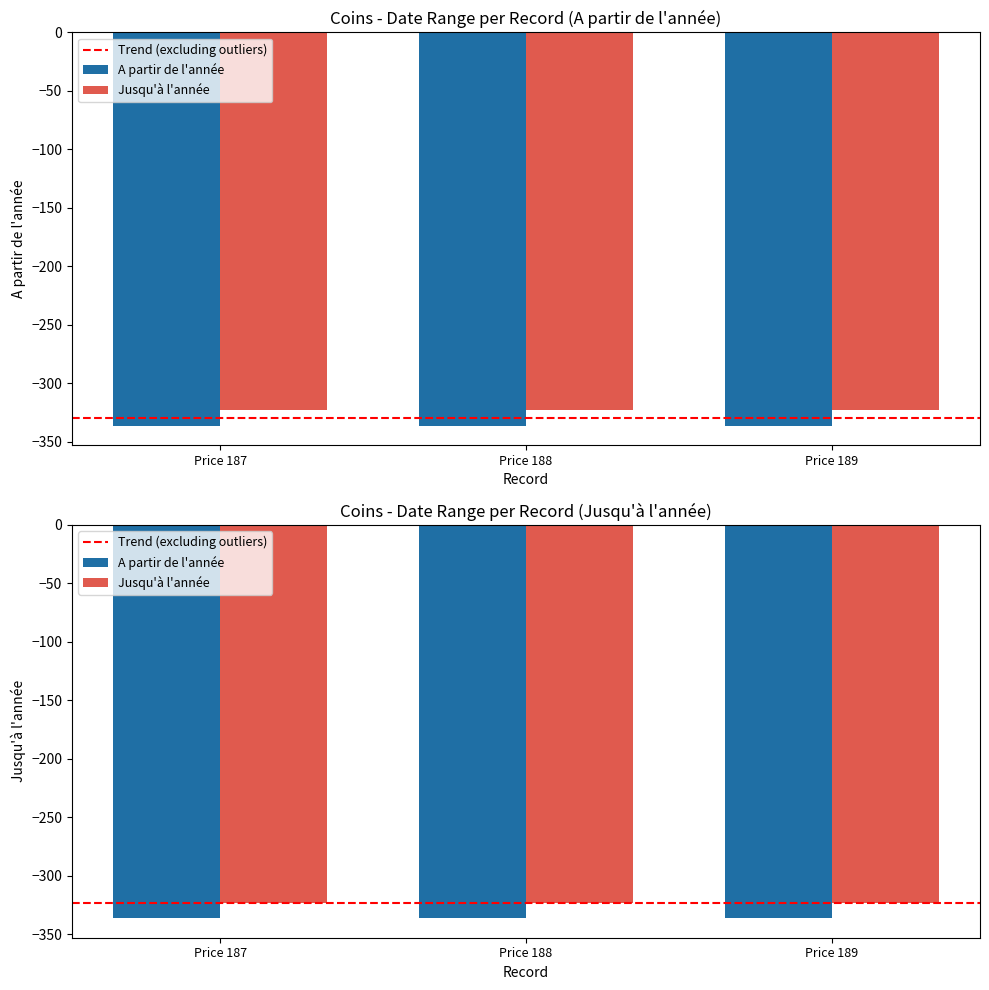

Which series has the widest spread of values?

A partir de l'année